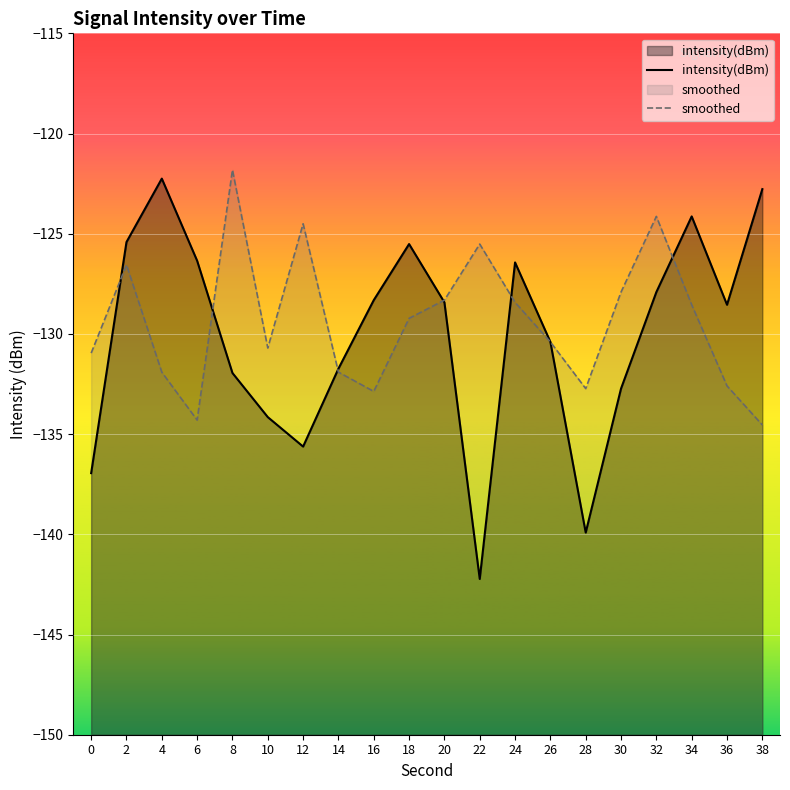

Which series has the largest total across all categories?

smoothed